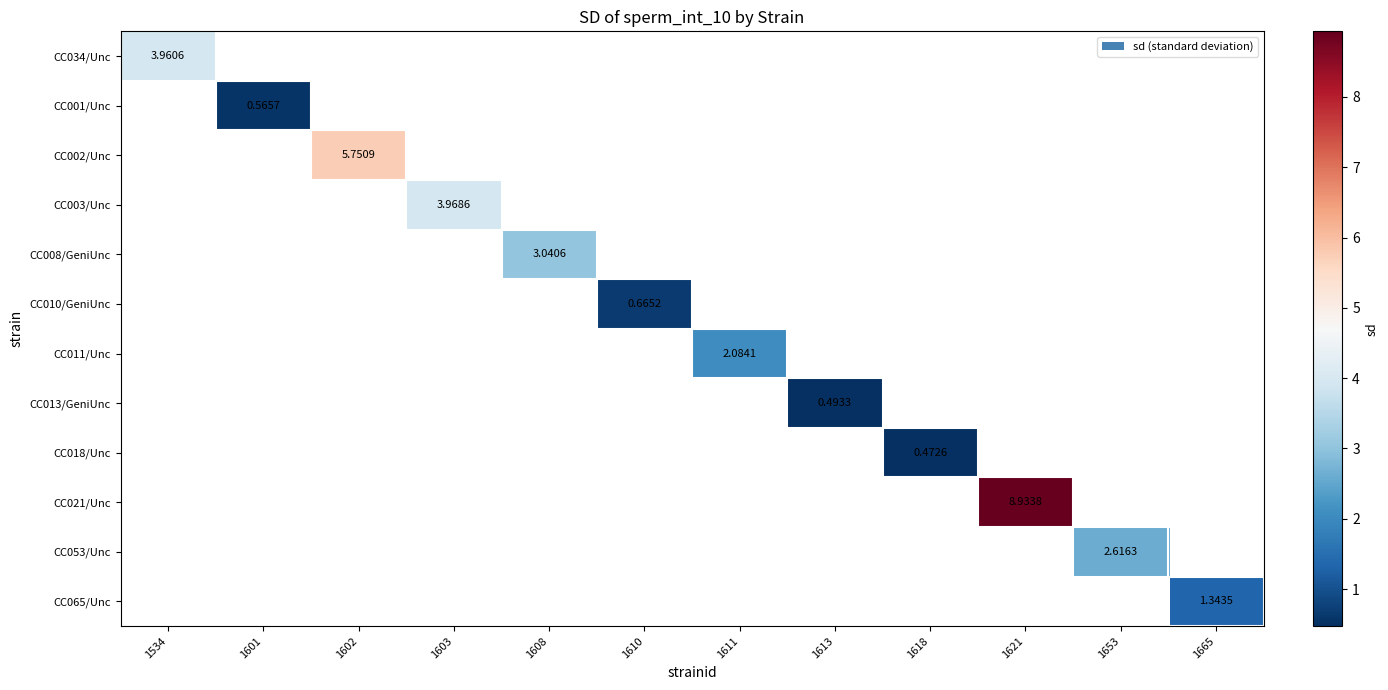

How many positive values does the CC065/Unc series have?

1